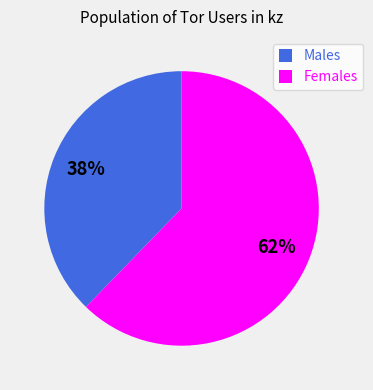

Between Females and Males, which is larger?

Females